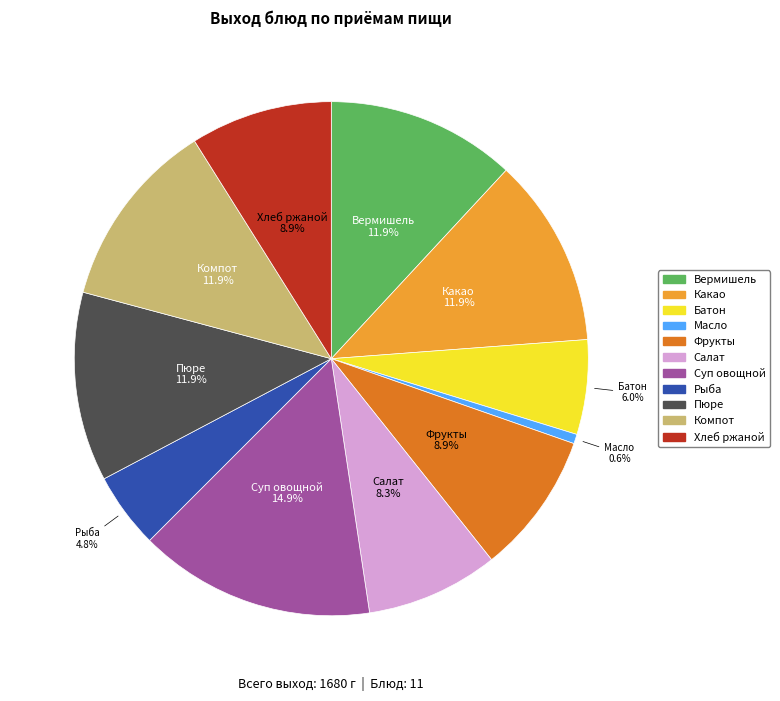

How many segments does this pie chart have?

11